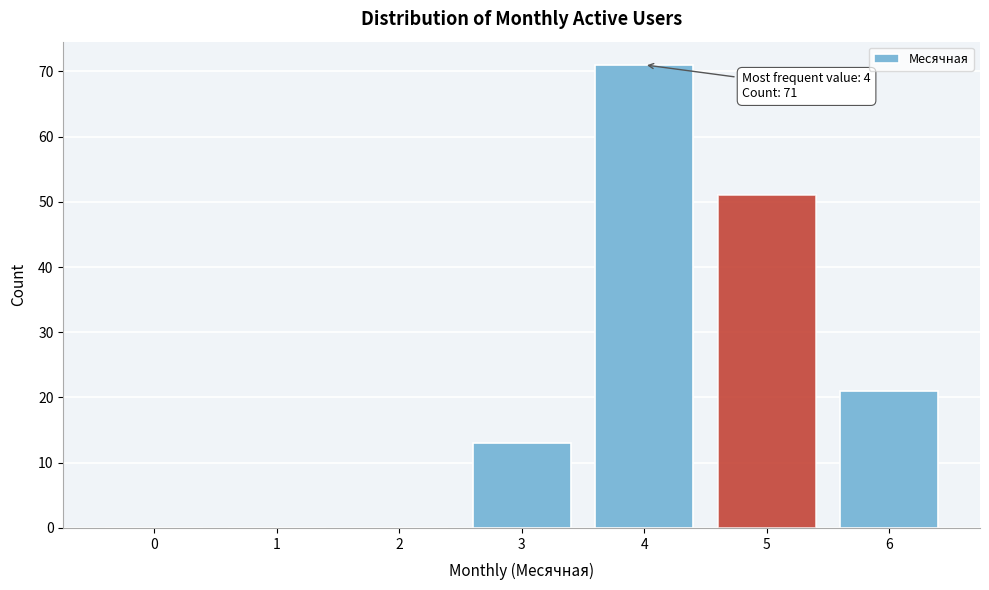

Reading left to right, extract all data points from this chart.

0=0	1=0	2=0	3=13	4=71	5=51	6=21